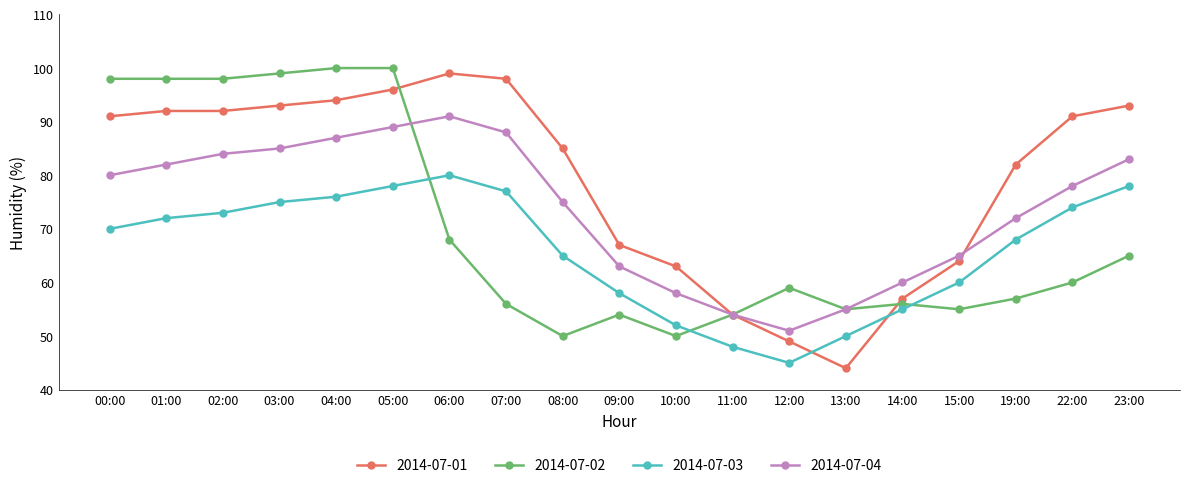

What is the difference between the highest and lowest values at 19:00?

25